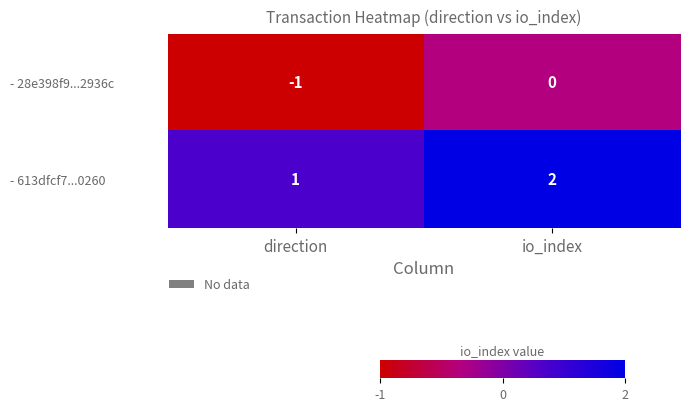

Is it true that - 613dfcf7...0260 equals 0 at direction?

False